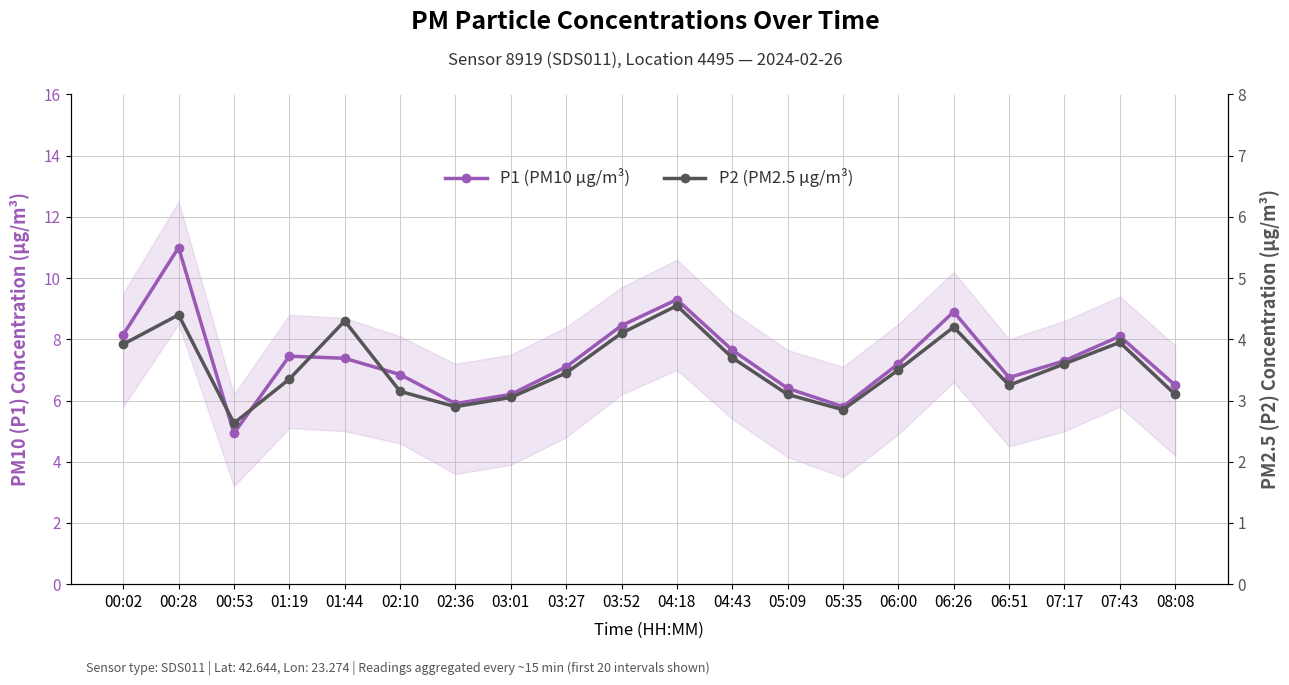

Reading left to right, transcribe all the data shown in this chart.

P1 (PM10 µg/m³): 00:02=8.2	00:28=11.0	00:53=4.9	01:19=7.5	01:44=7.4	02:10=6.8	02:36=5.9	03:01=6.2	03:27=7.1	03:52=8.4	04:18=9.3	04:43=7.7	05:09=6.4	05:35=5.8	06:00=7.2	06:26=8.9	06:51=6.8	07:17=7.3	07:43=8.1	08:08=6.5
P2 (PM2.5 µg/m³): 00:02=3.9	00:28=4.4	00:53=2.6	01:19=3.4	01:44=4.3	02:10=3.1	02:36=2.9	03:01=3.0	03:27=3.5	03:52=4.1	04:18=4.5	04:43=3.7	05:09=3.1	05:35=2.9	06:00=3.5	06:26=4.2	06:51=3.2	07:17=3.6	07:43=4.0	08:08=3.1